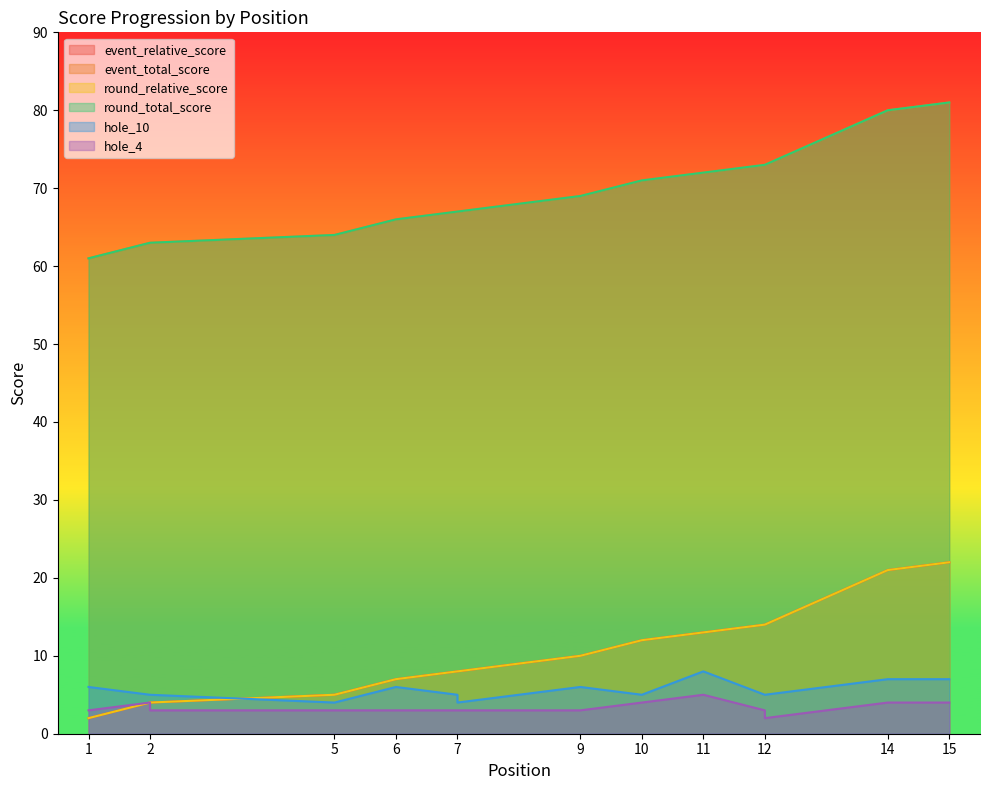

Which series has the widest spread of values?

event_relative_score